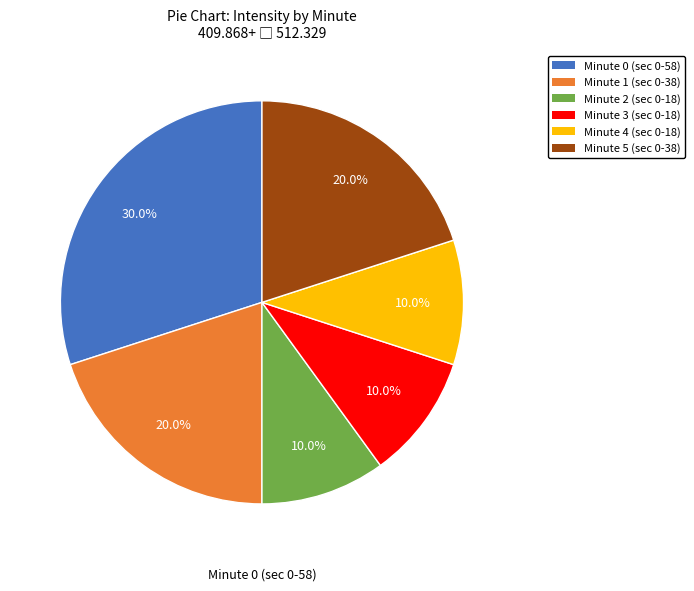

Rank the categories by value from lowest to highest.

Minute 2, Minute 3, Minute 4, Minute 1, Minute 5, Minute 0